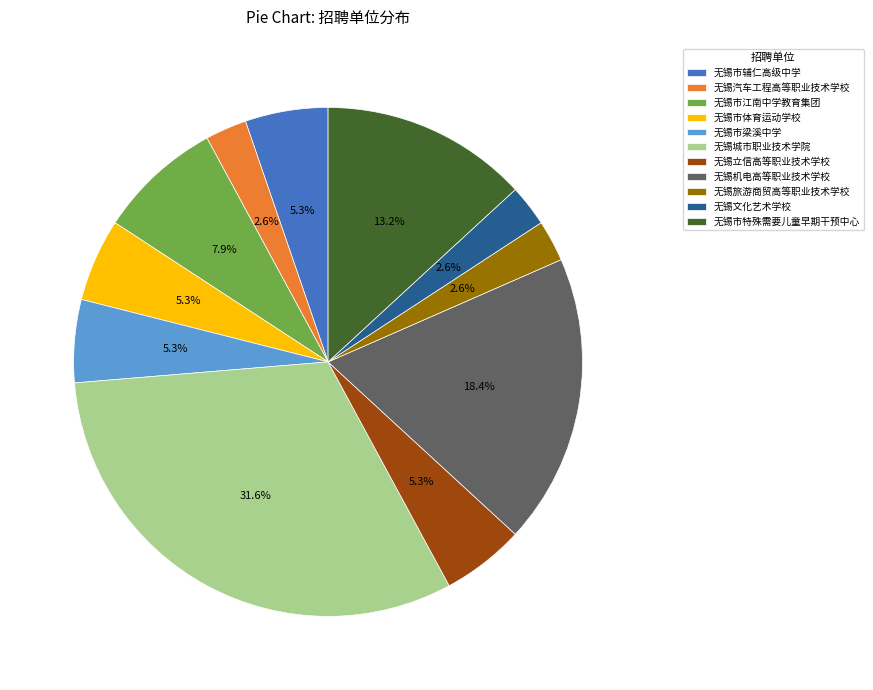

What portion of the pie excludes 无锡文化艺术学校?

97.4%